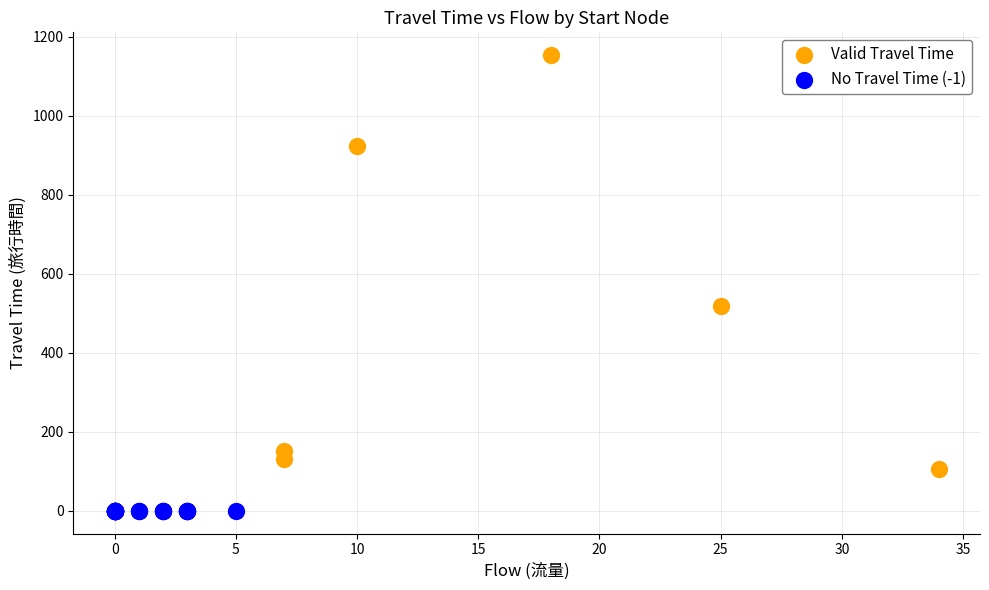

Which series contains the highest Y value?

Valid Travel Time